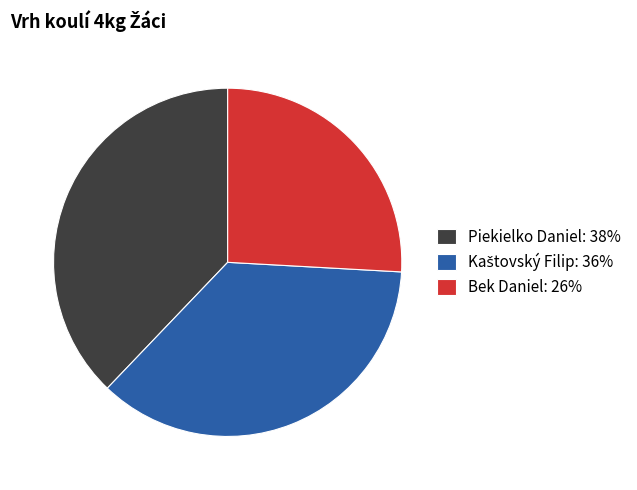

Between Piekielko Daniel: 38% and Bek Daniel: 26%, which is larger?

Piekielko Daniel: 38%